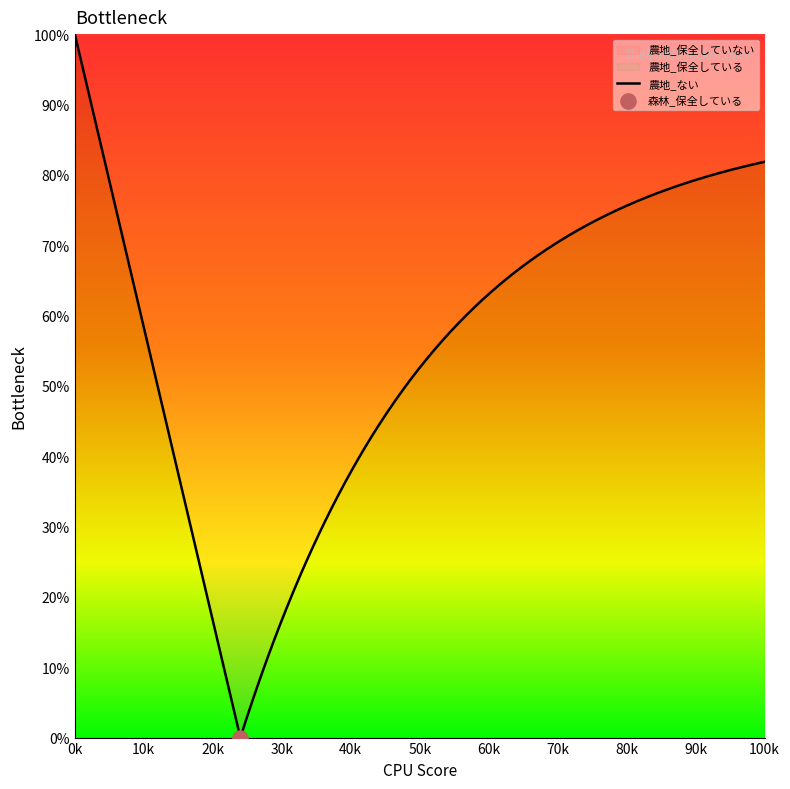

Which series contains the highest Y value?

農地_保全していない